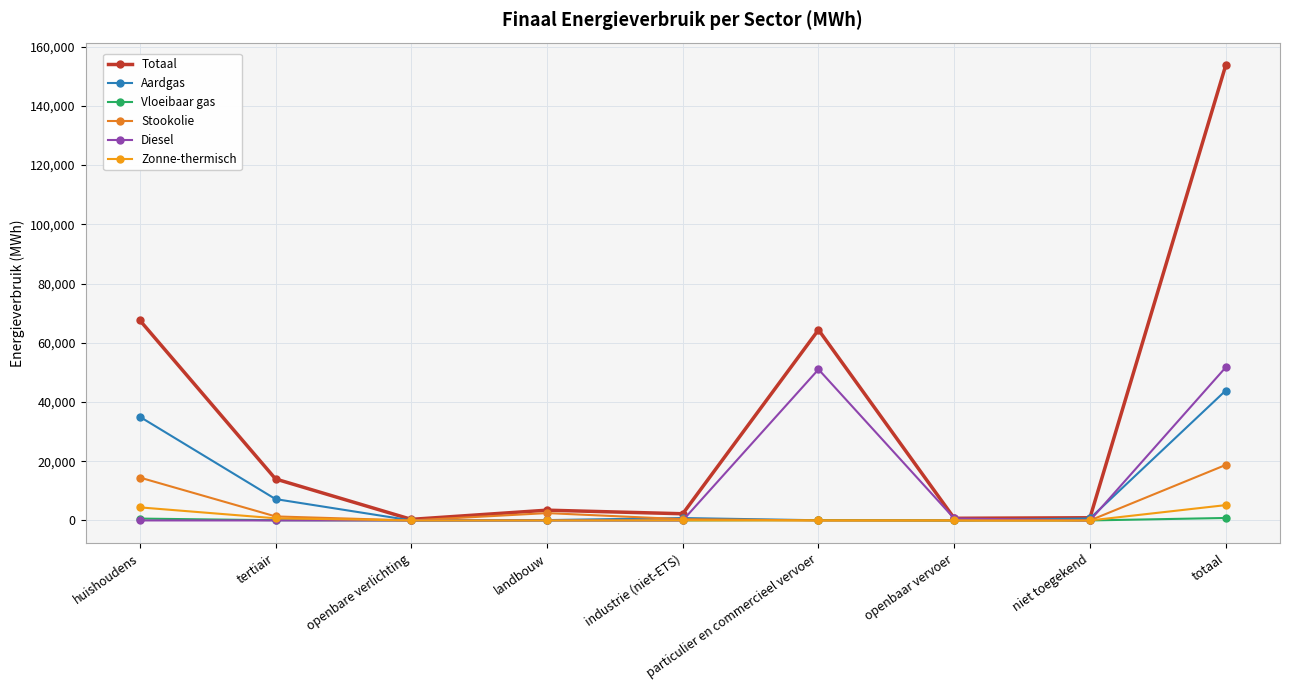

Reading left to right, extract all data points from this chart.

Totaal: huishoudens=67594.3	tertiair=14006.4	openbare verlichting=362.8	landbouw=3464.8	industrie (niet-ETS)=2257.5	particulier en commercieel vervoer=64381.0	openbaar vervoer=721.5	niet toegekend=904.3	totaal=153692.7
Aardgas: huishoudens=35010.2	tertiair=7208.1	openbare verlichting=0.0	landbouw=112.6	industrie (niet-ETS)=812.5	particulier en commercieel vervoer=56.6	openbaar vervoer=0.0	niet toegekend=669.3	totaal=43869.3
Vloeibaar gas: huishoudens=625.0	tertiair=71.0	openbare verlichting=0.0	landbouw=21.8	industrie (niet-ETS)=10.4	particulier en commercieel vervoer=104.9	openbaar vervoer=0.0	niet toegekend=0.0	totaal=833.1
Stookolie: huishoudens=14486.0	tertiair=1356.7	openbare verlichting=0.0	landbouw=2481.0	industrie (niet-ETS)=419.4	particulier en commercieel vervoer=0.0	openbaar vervoer=0.0	niet toegekend=0.0	totaal=18743.2
Diesel: huishoudens=0.0	tertiair=0.0	openbare verlichting=0.0	landbouw=0.0	industrie (niet-ETS)=0.0	particulier en commercieel vervoer=51020.0	openbaar vervoer=675.5	niet toegekend=0.0	totaal=51695.5
Zonne-thermisch: huishoudens=4413.2	tertiair=725.2	openbare verlichting=0.0	landbouw=0.0	industrie (niet-ETS)=35.8	particulier en commercieel vervoer=0.0	openbaar vervoer=0.0	niet toegekend=0.0	totaal=5174.2